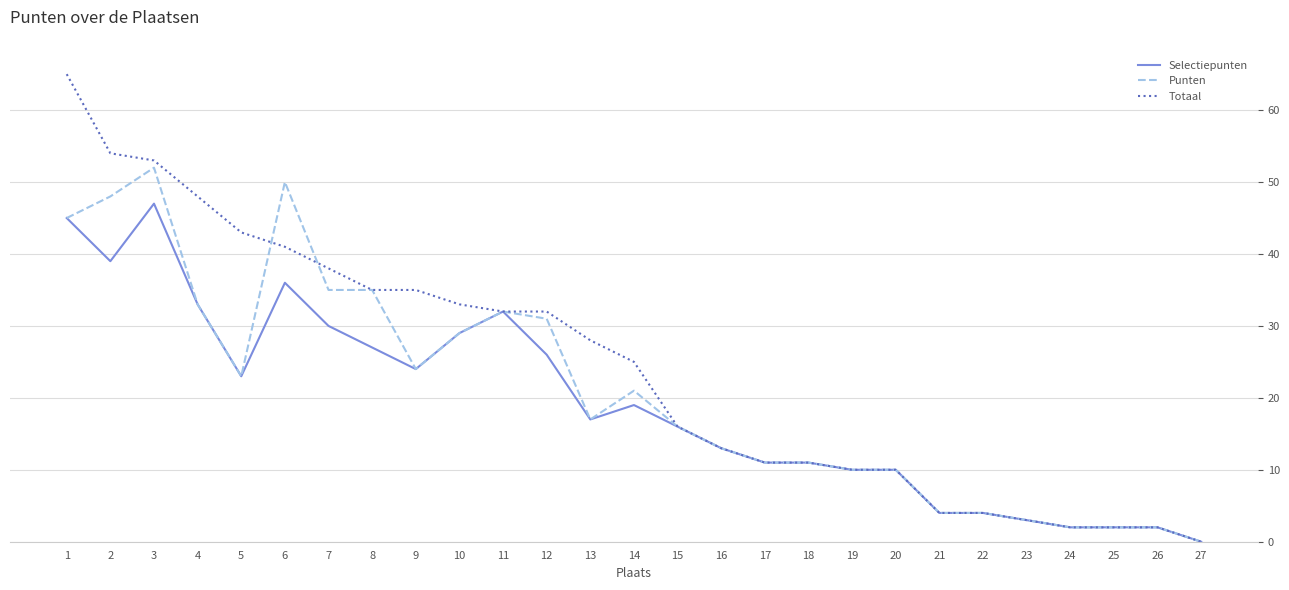

What is the highest value of the Selectiepunten series?

47